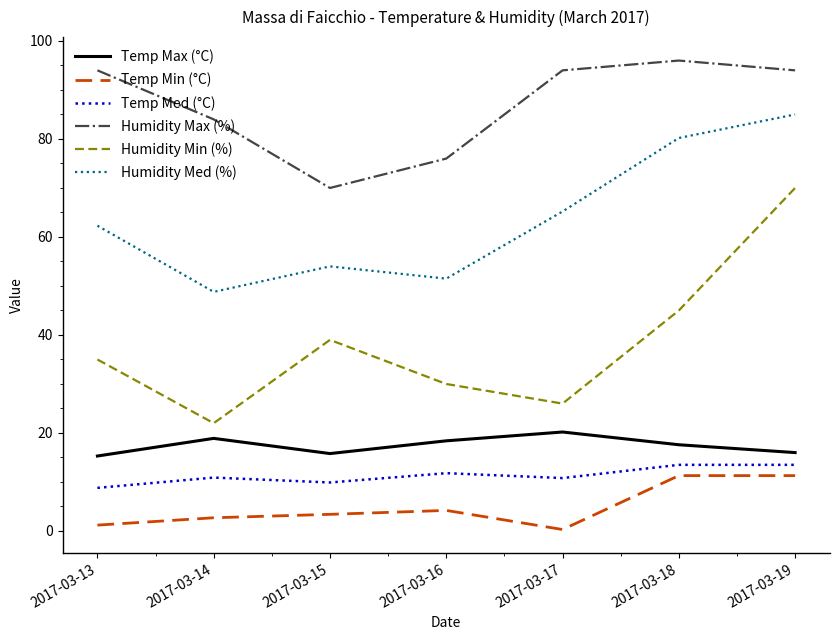

The Humidity Min (%) series shows 54.3 at 2017-03-13. True or false?

False